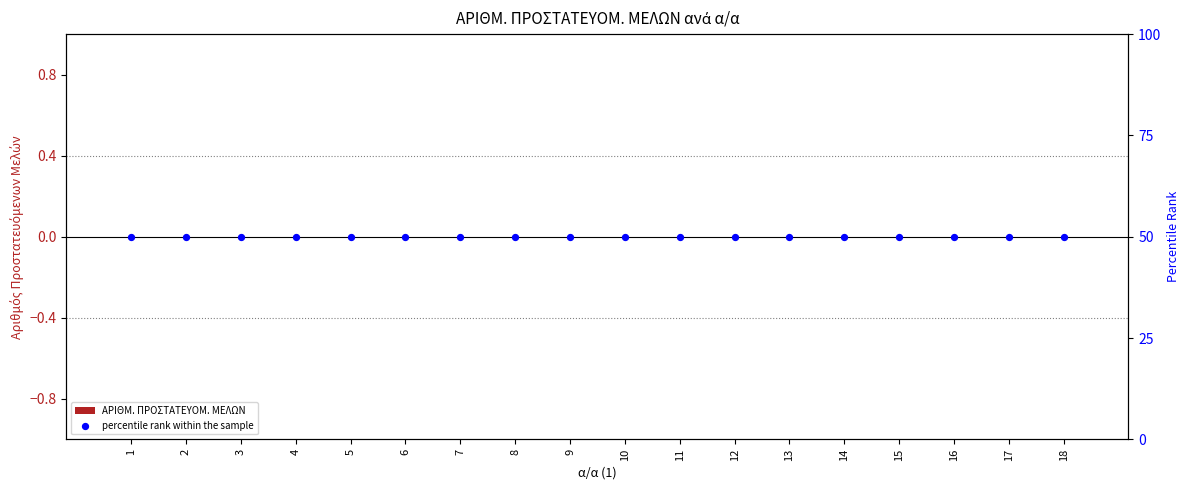

What are all the series names shown in the legend?

ΑΡΙΘΜ. ΠΡΟΣΤΑΤΕΥΟΜ. ΜΕΛΩΝ, percentile rank within the sample